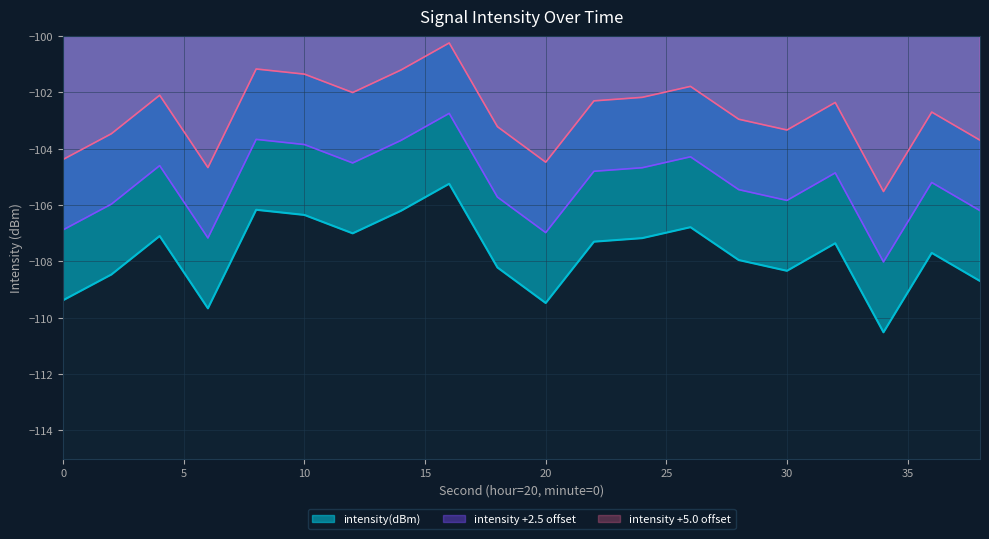

Is it true that the value at 20 is -109.5?

True